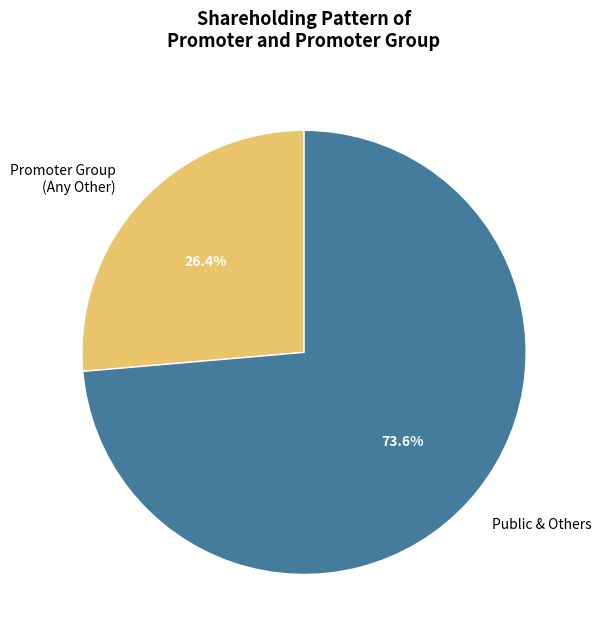

Does any single category account for the majority?

Yes